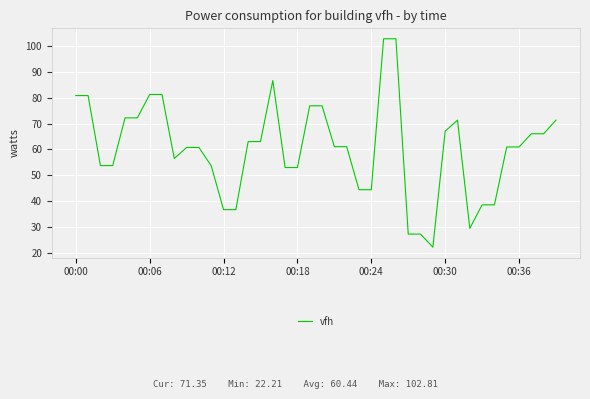

What is the difference between the second highest and minimum values?

80.6